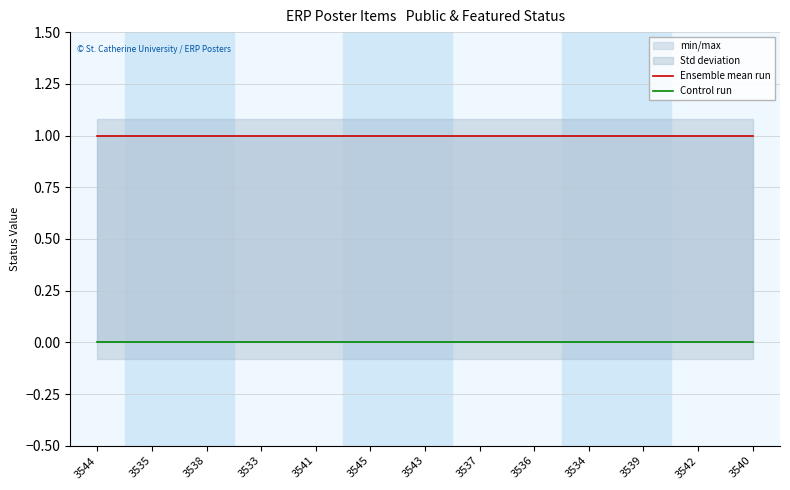

What is the label of the 3rd point from the left?

3538